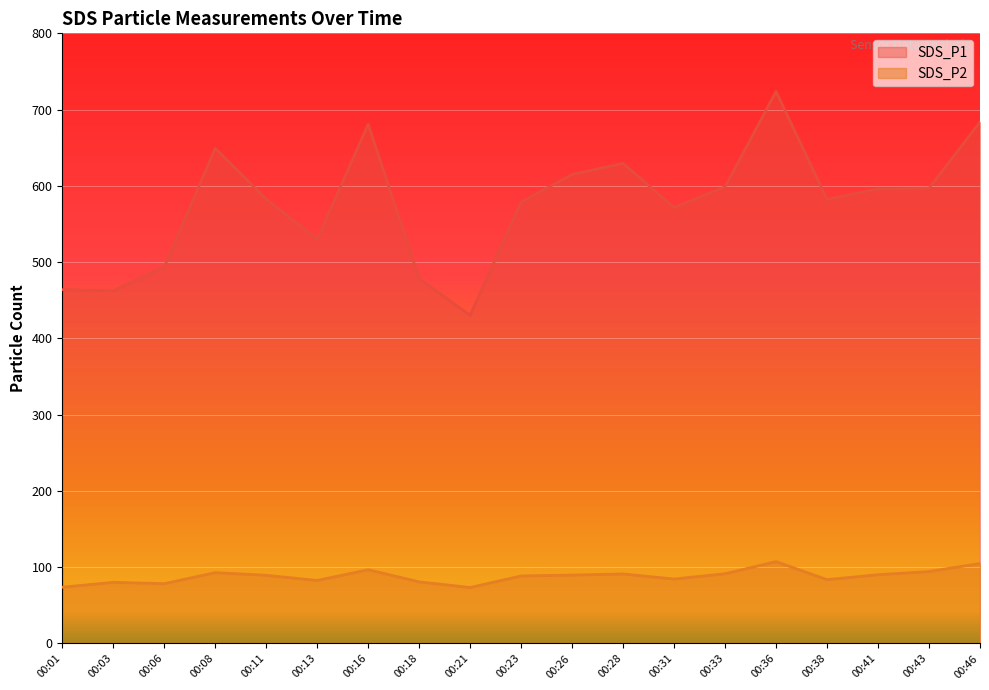

What is the sum of the SDS_P2 values at 00:03 and 00:23?

168.8